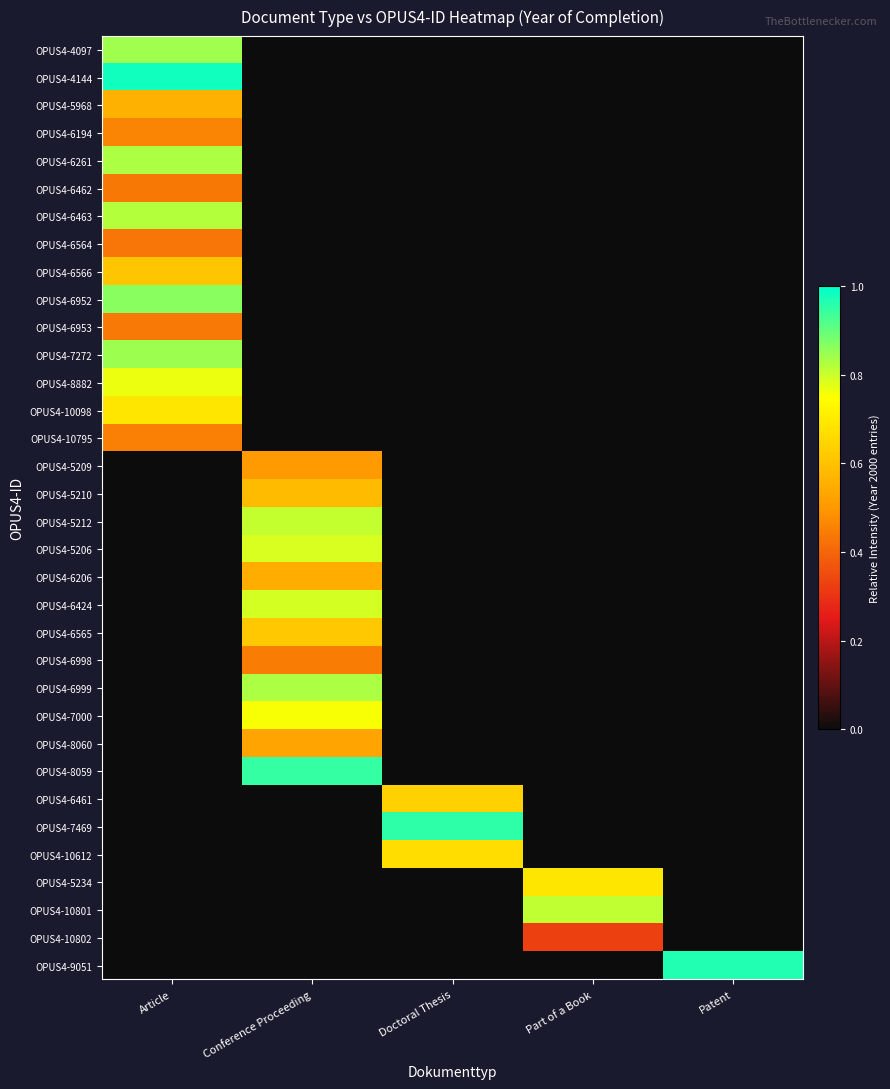

At how many categories does at least one series exceed 0?

5